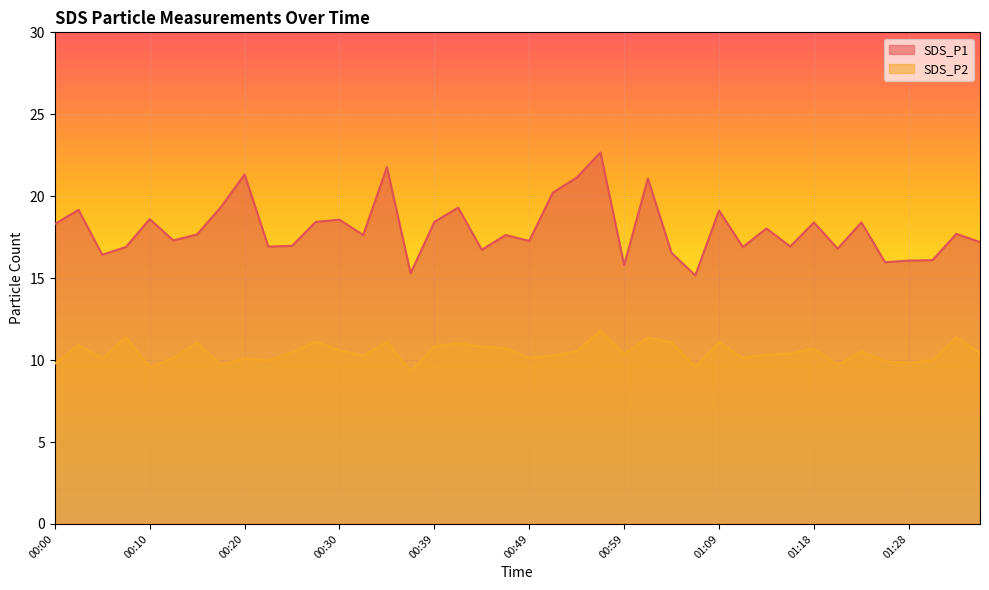

What is the maximum value for SDS_P1?

22.7